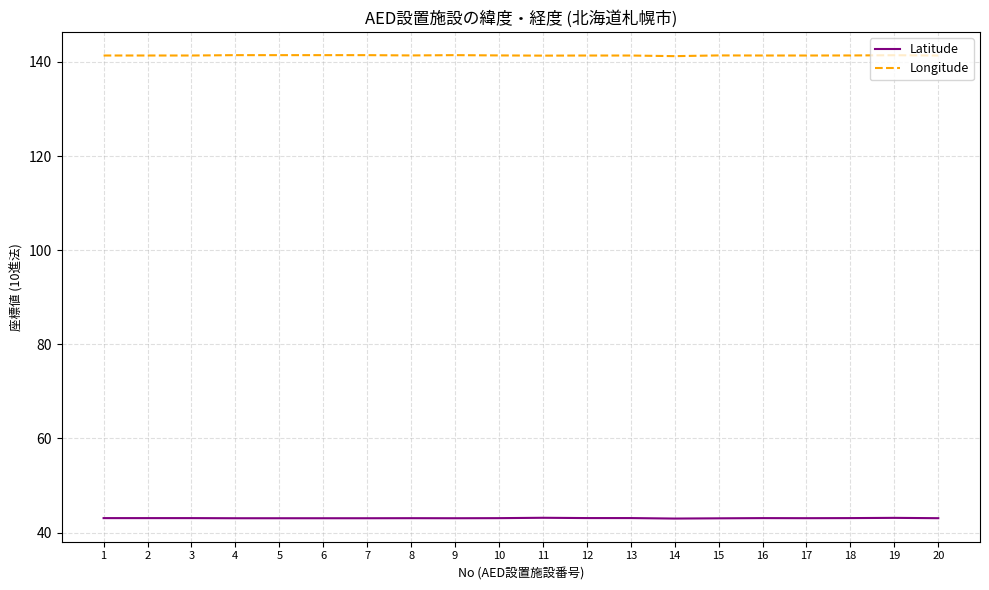

What is the minimum value shown in the chart?

43.0